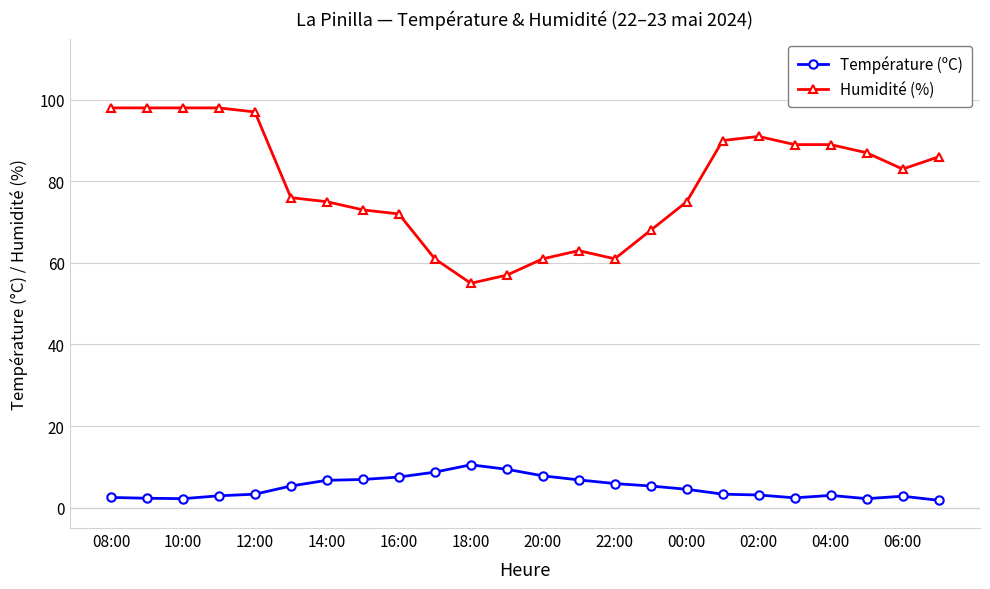

Rank the series by their average value, from lowest to highest.

Température (ºC), Humidité (%)